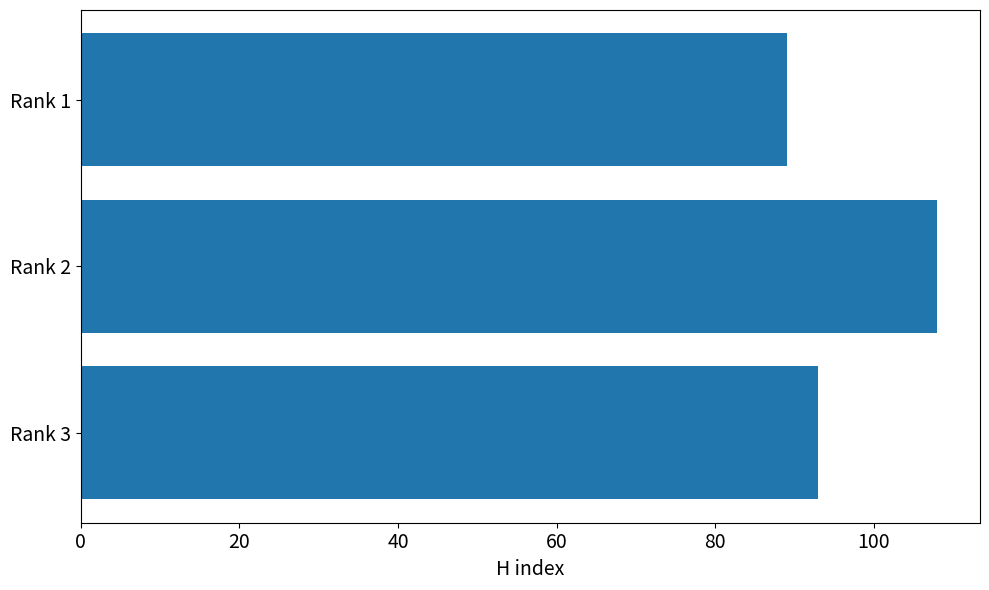

True or false: the data shows 61 at Rank 3.

False